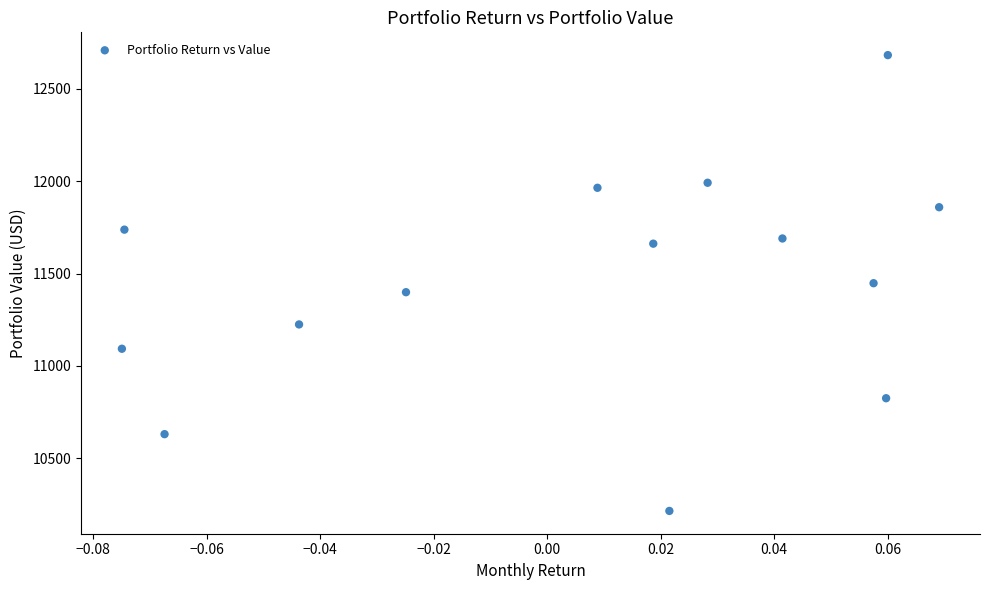

List the coordinates of all points as (X, Y) pairs, reading left to right.

(-0.1, 11093.0)  (-0.1, 11737.6)  (-0.1, 10630.8)  (-0.0, 11224.6)  (-0.0, 11399.1)  (0.0, 11964.1)  (0.0, 11661.8)  (0.0, 10215.3)  (0.0, 11991.4)  (0.0, 11689.9)  (0.1, 11447.8)  (0.1, 10825.3)  (0.1, 12682.2)  (0.1, 11859.1)